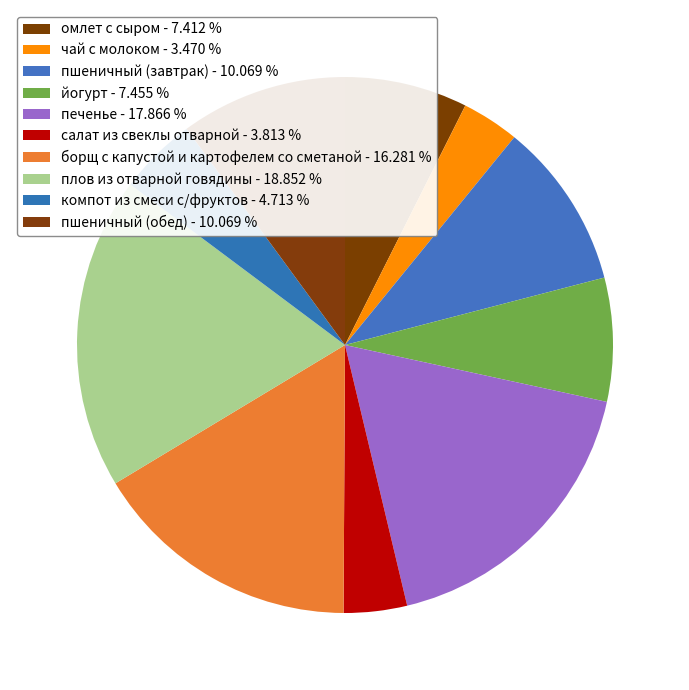

True or false: борщ с капустой и картофелем со сметаной accounts for 16% of the total.

True